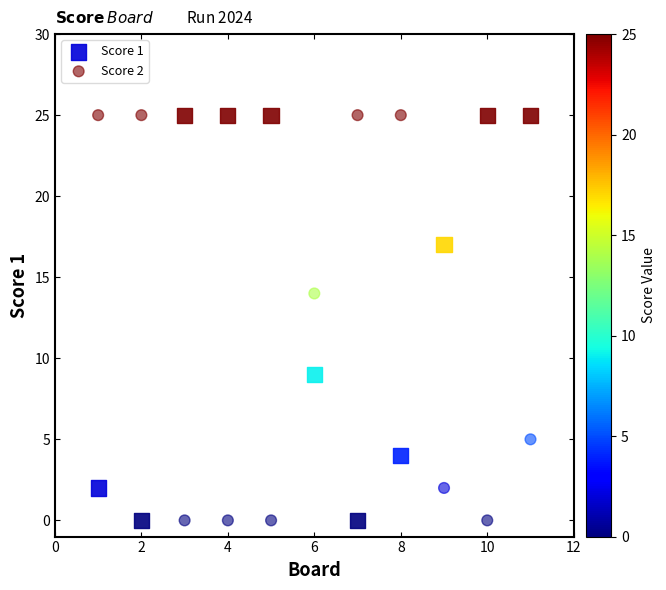

What is the X range (max minus min) for the scatter plot?

10